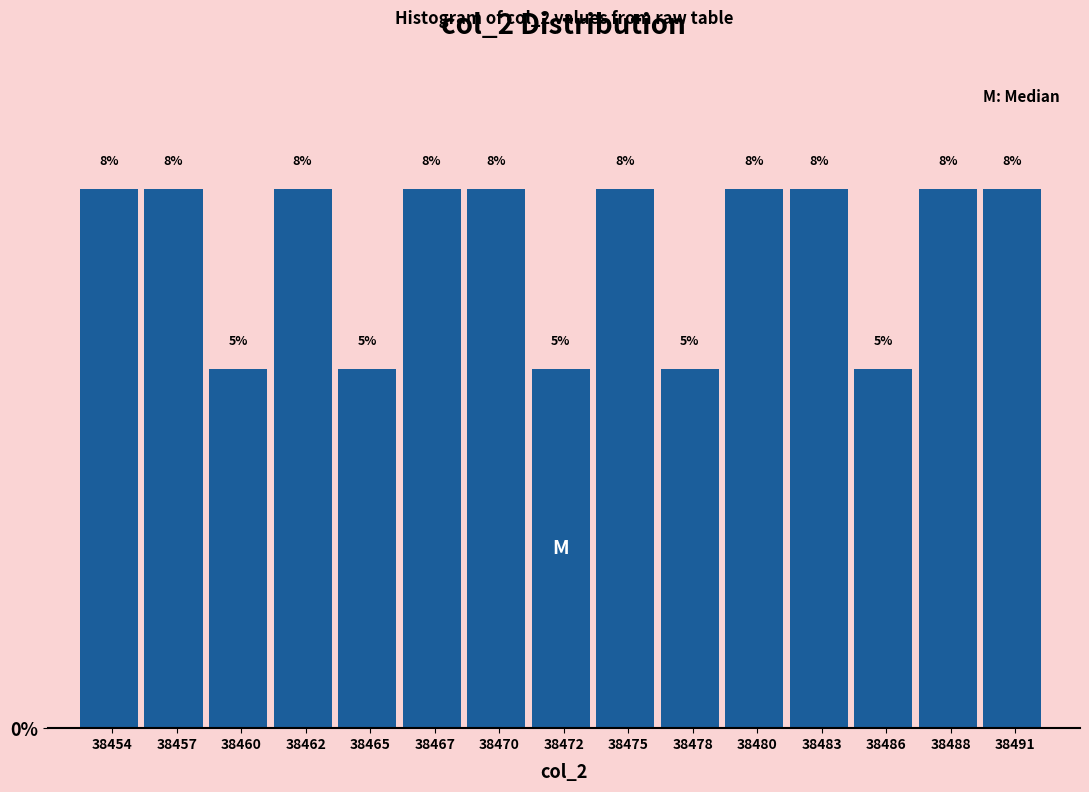

Are the bars horizontal?

No